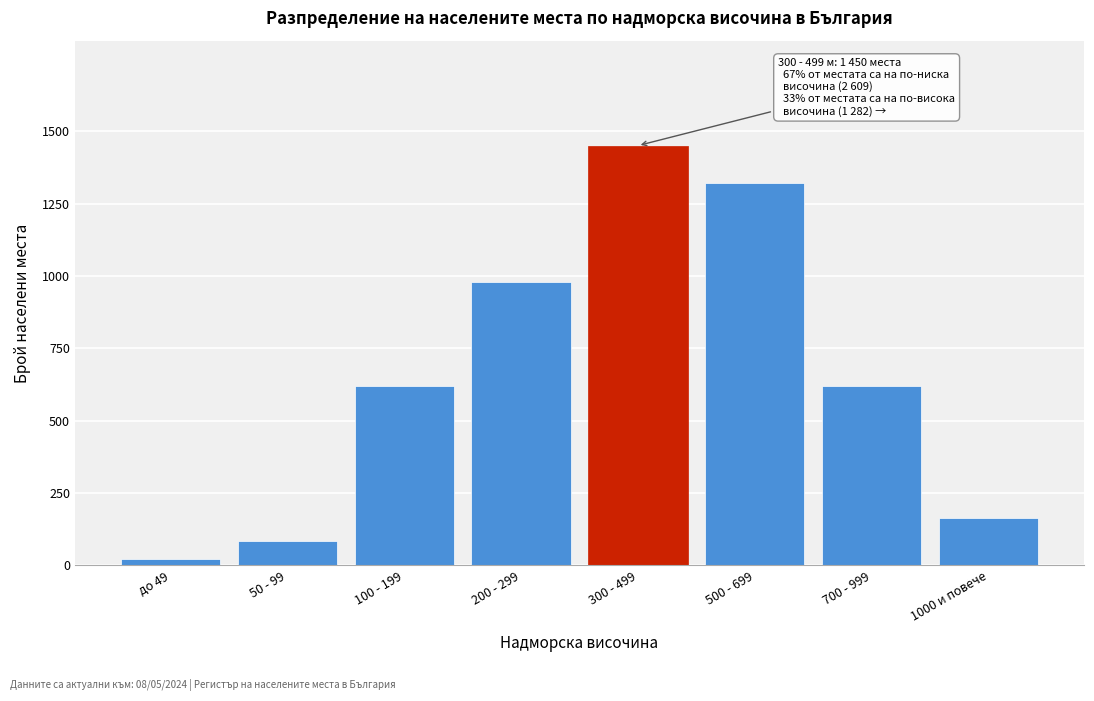

Reading left to right, what are all the values shown in this chart?

22	85	620	980	1450	1320	620	162